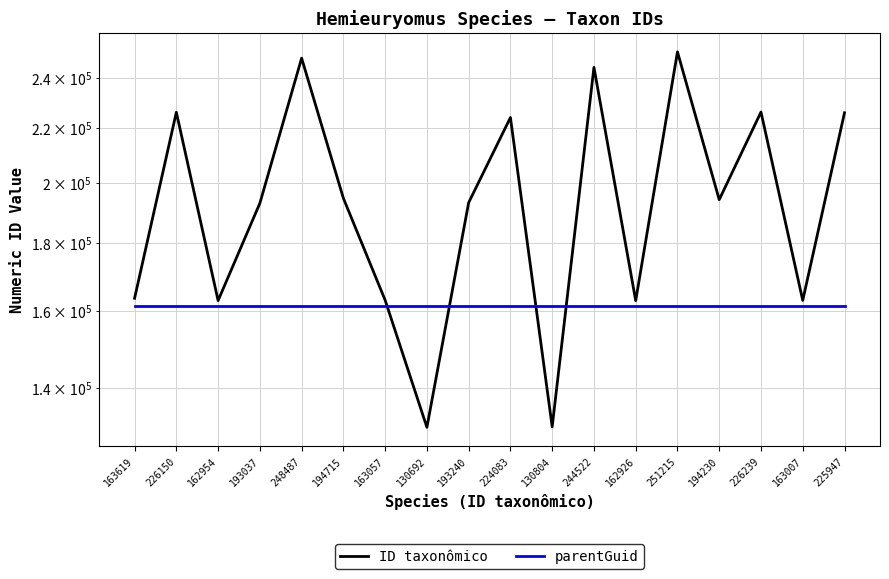

How many lines are shown in the chart?

2